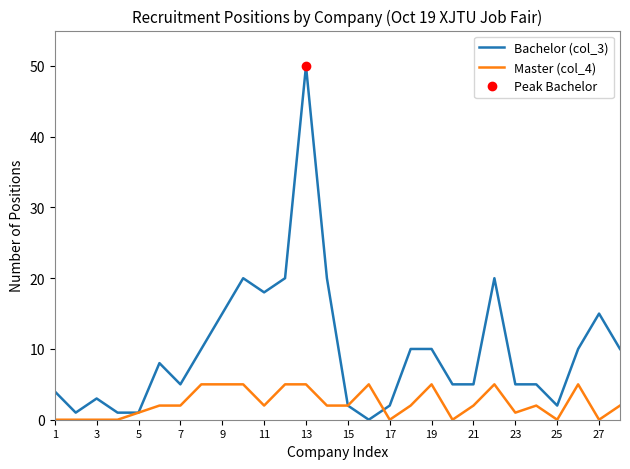

How many interior local valleys does the Master (col_4) series have?

6